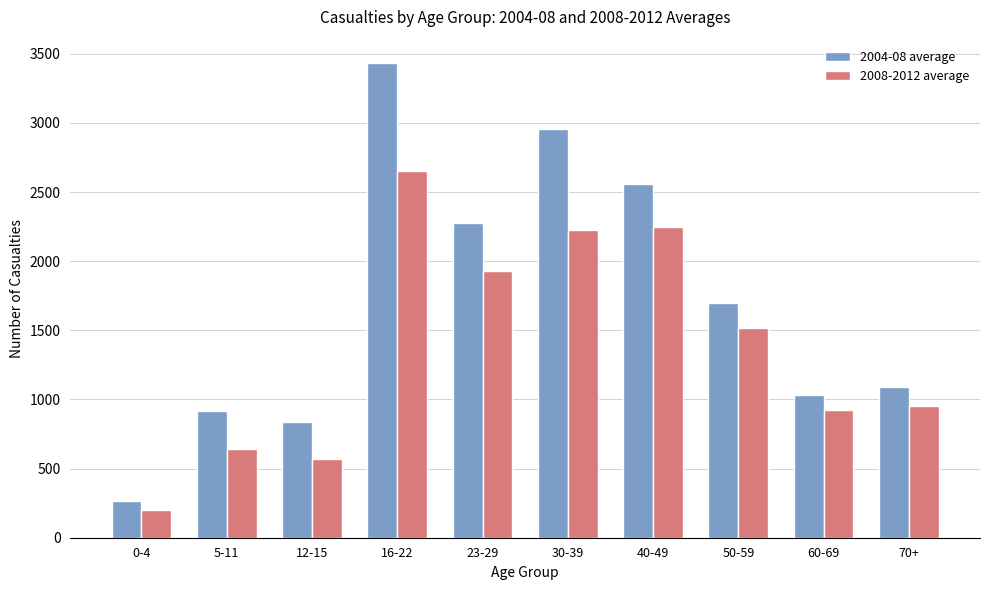

What is the difference between the highest and lowest values at 40-49?

311